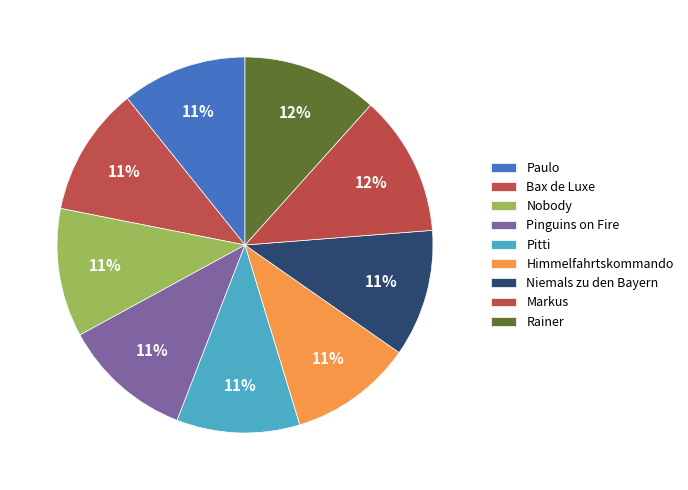

What percentage is the Paulo slice, to the nearest percent?

11%